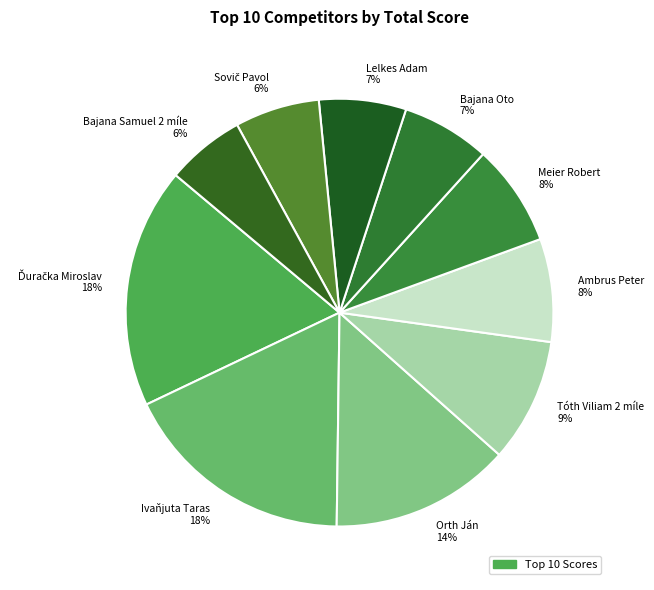

To the nearest percent, what portion does Bajana Samuel 2 míle represent?

6%